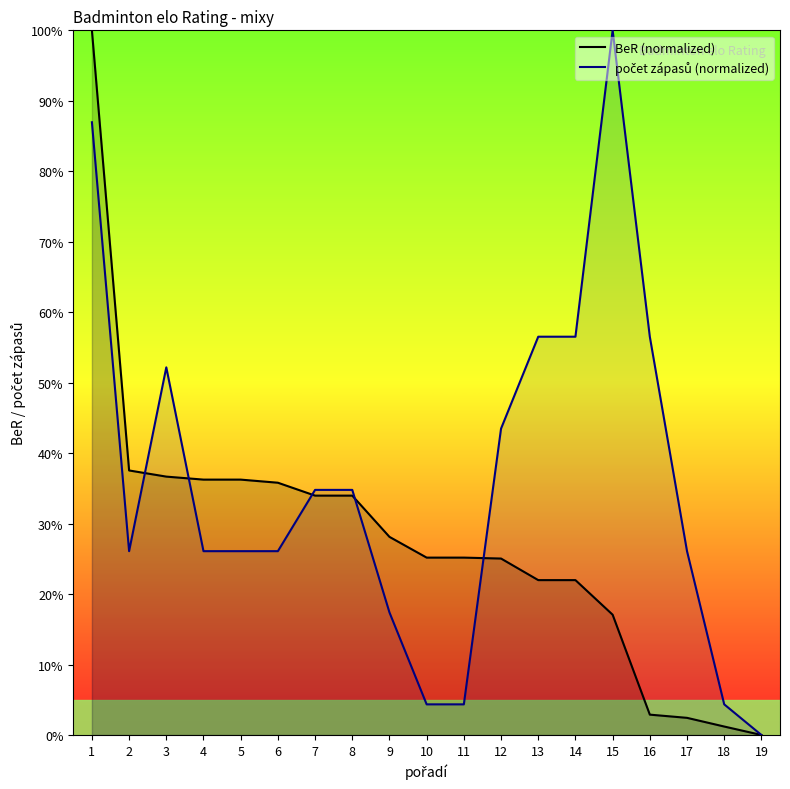

Rank the series by their average value, from highest to lowest.

počet zápasů (normalized), BeR (normalized)